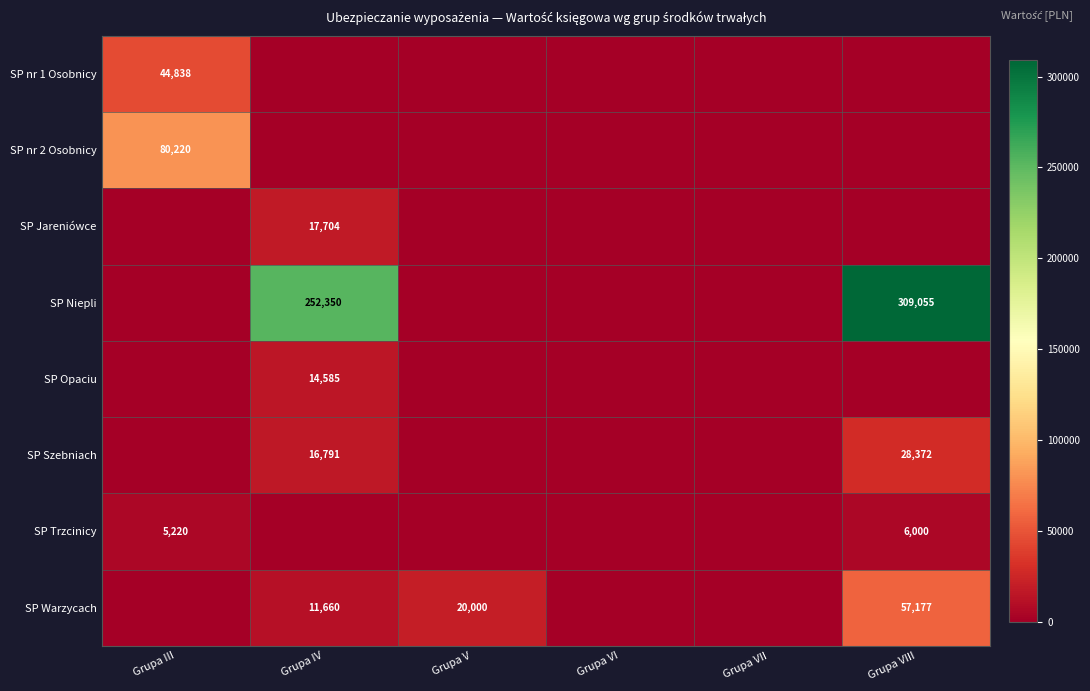

What is the difference between the SP Warzycach values at Grupa V and Grupa IV?

8340